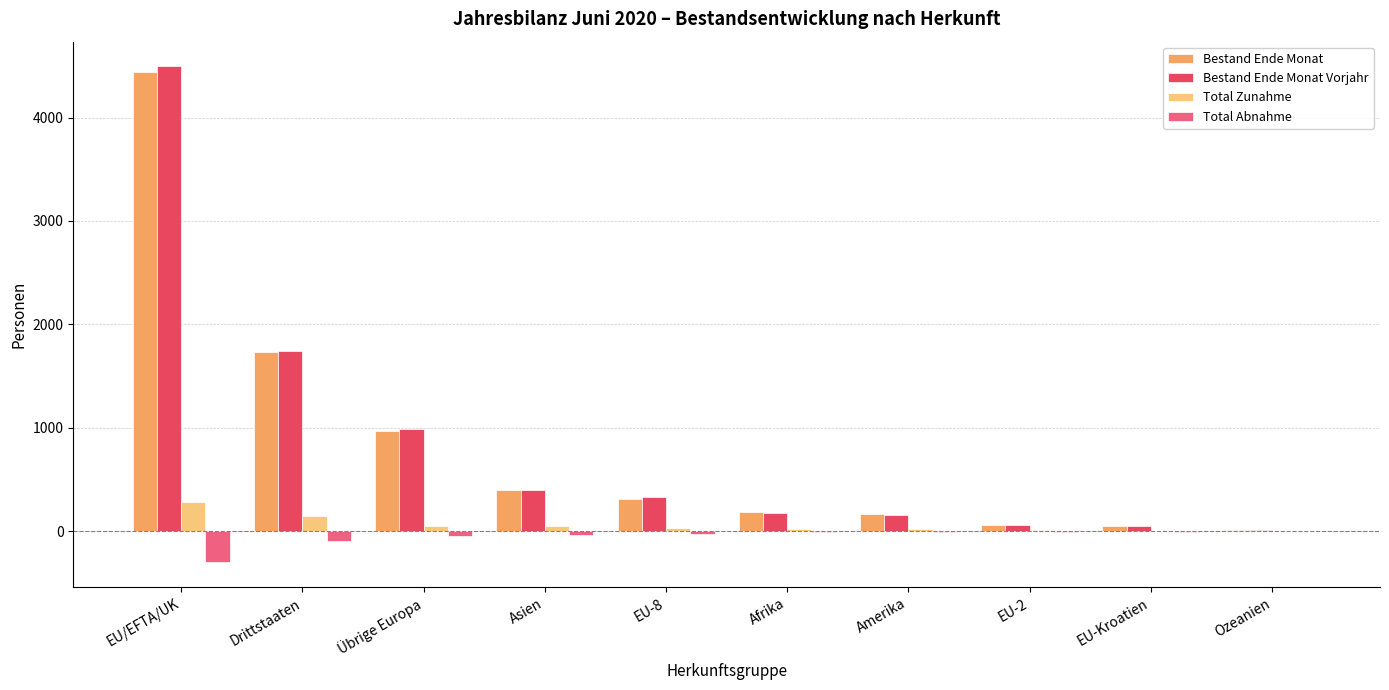

Does the chart contain stacked bars?

No